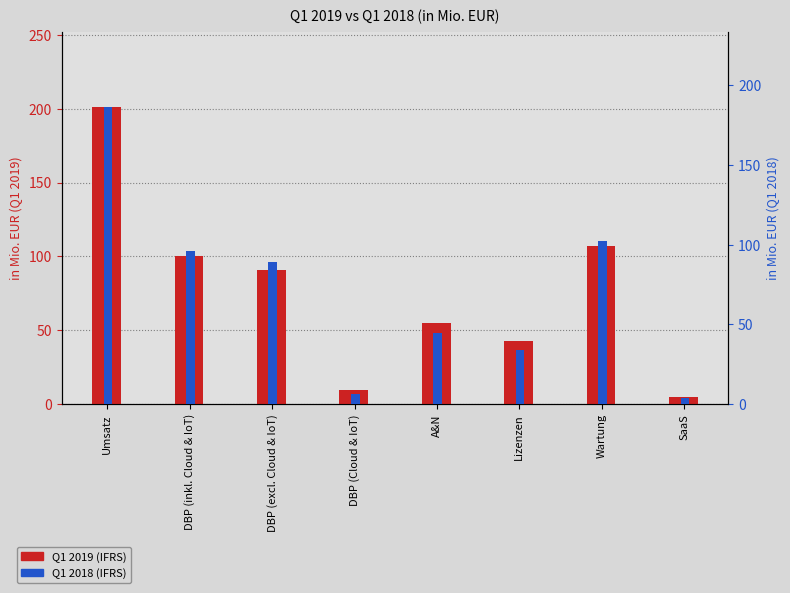

At which label is Q1 2019 (IFRS) closest to 103?

DBP (inkl. Cloud & IoT)